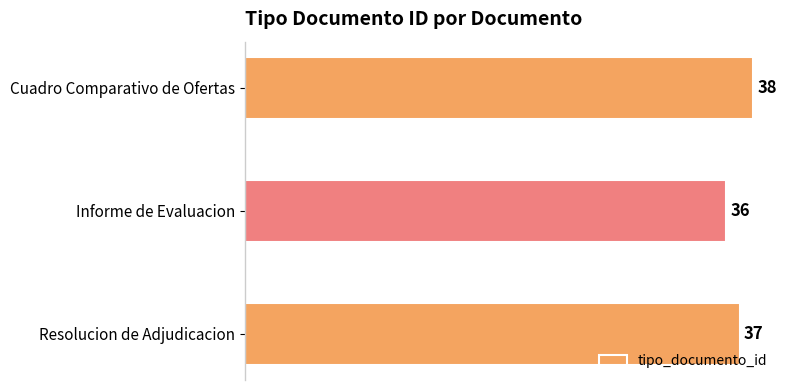

What is the minimum value shown in the chart?

36